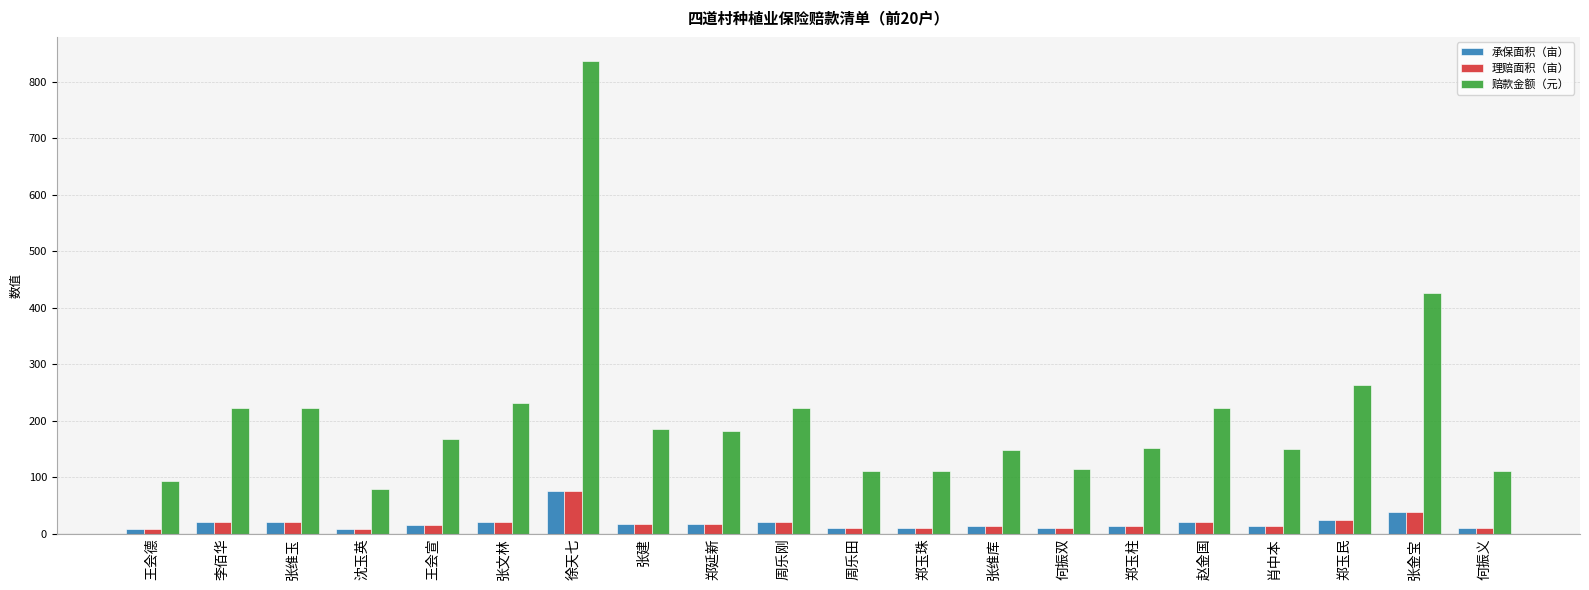

Is it true that 承保面积（亩） equals 23.9 at 郑玉民?

True